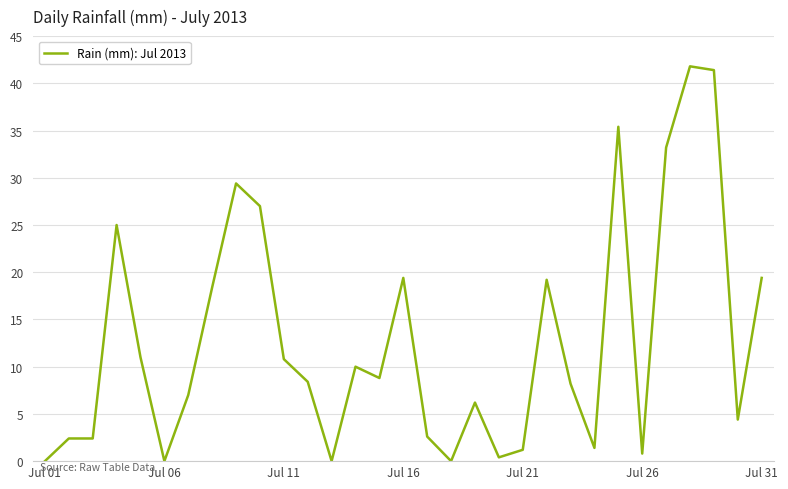

Is this an area chart (filled region under the line)?

No